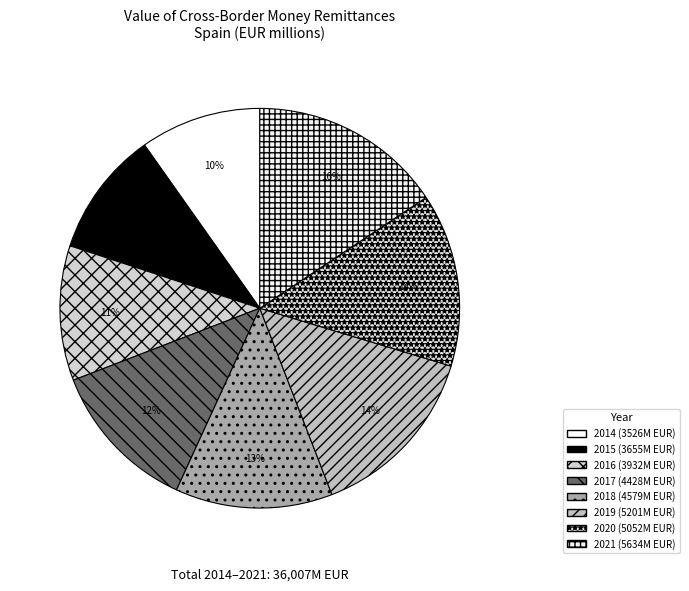

Which slice is the smallest?

2014